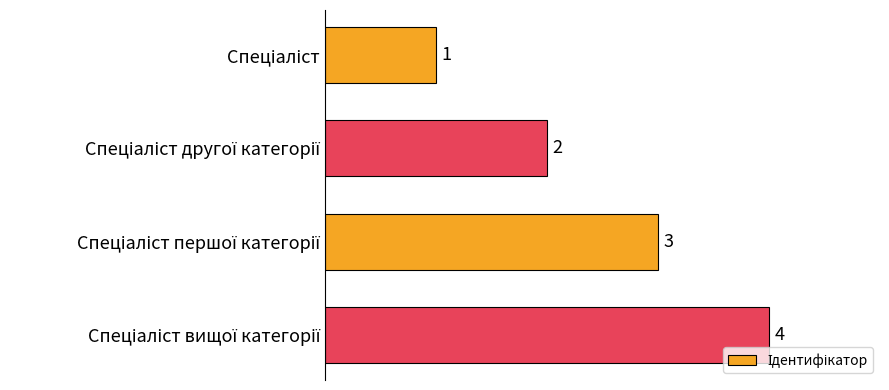

What is the difference between the maximum and minimum values?

3